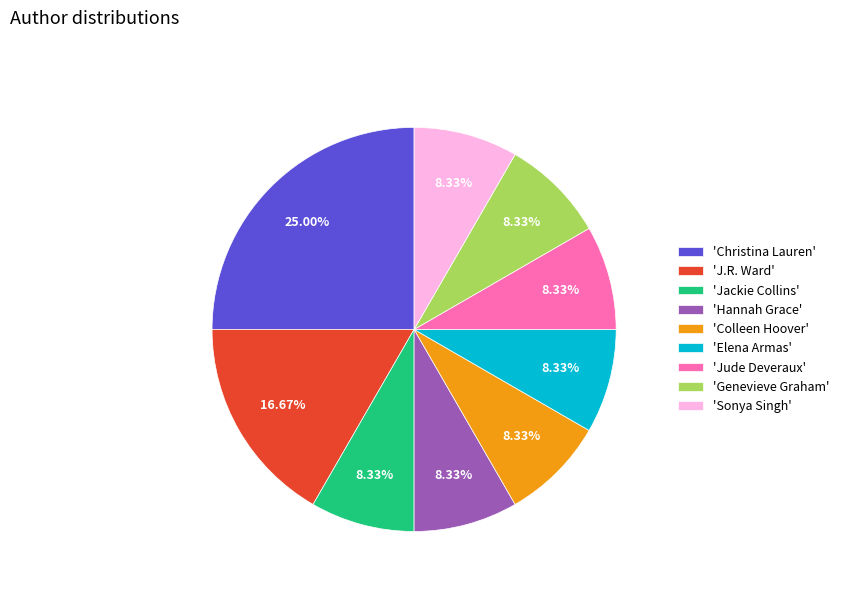

Between 'Sonya Singh' and 'J.R. Ward', which is larger?

'J.R. Ward'